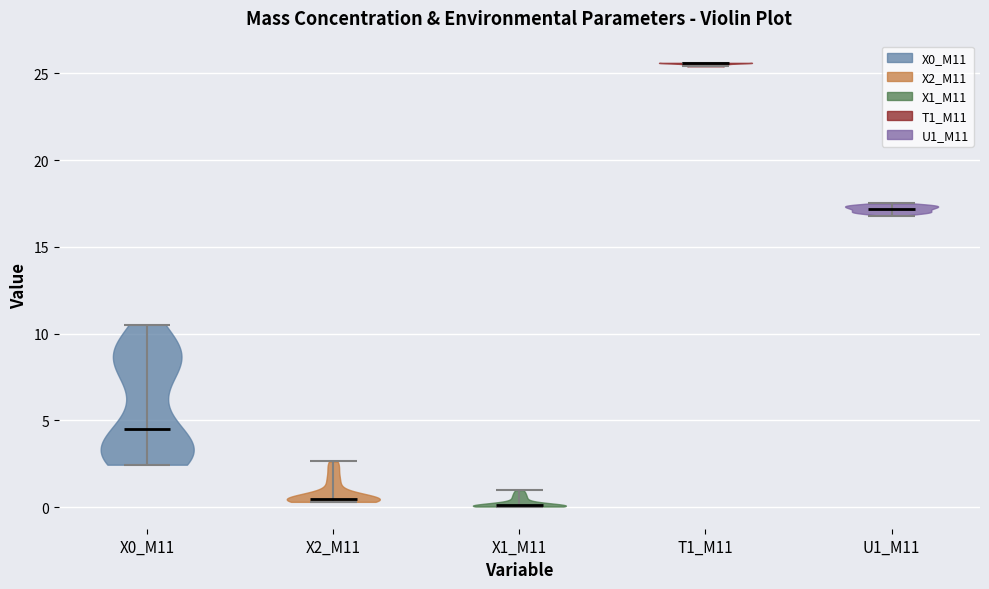

What is the lowest point the violin for X0_M11 reaches on the y-axis? The values are not printed on the chart, so give them approximately, as read against the axis.

2.5